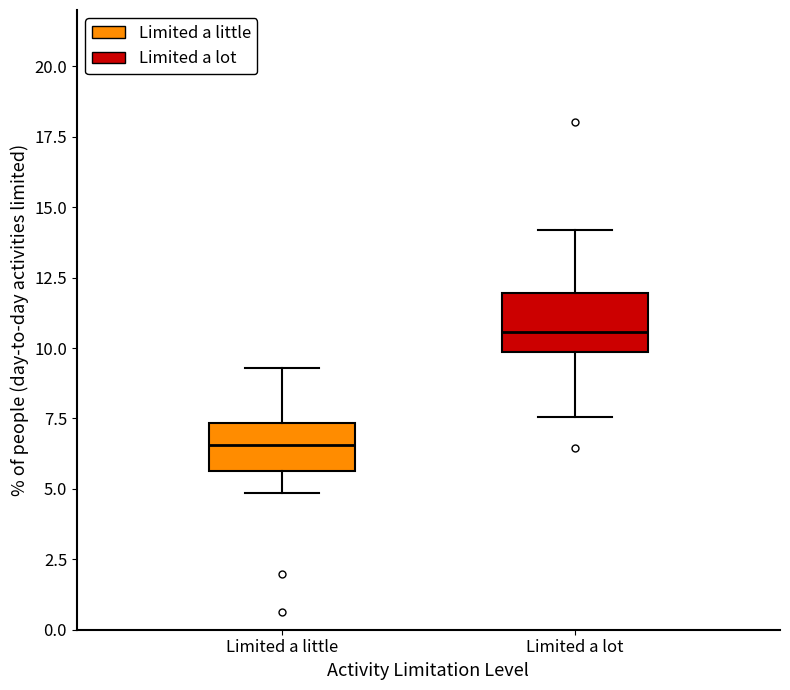

Reading left to right, read every box against the y-axis: the position of its median line, the range the box covers, and the ends of its whiskers. The values are not printed on the chart, so give them approximately, as read against the axis.

Limited a little: median 6.5, box 5.5 to 7.5, whiskers 5.0 to 9.5
Limited a lot: median 10.5, box 10.0 to 12.0, whiskers 7.5 to 14.0